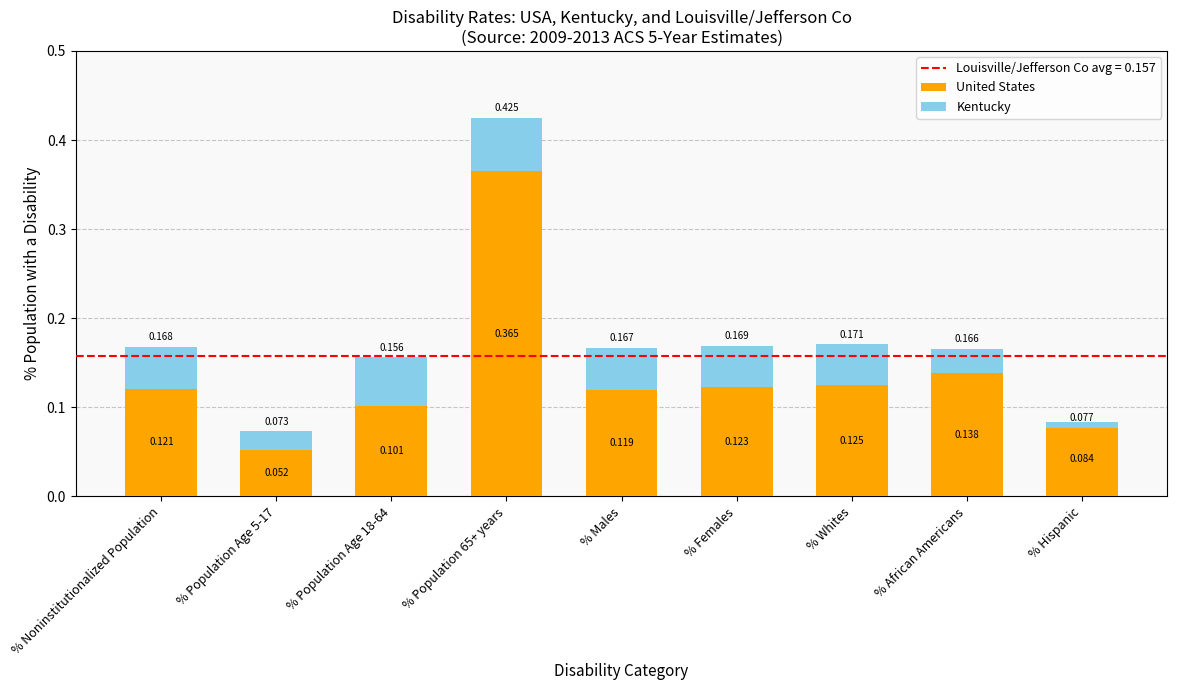

At % Hispanic, list the series in order from smallest to largest.

Kentucky, United States